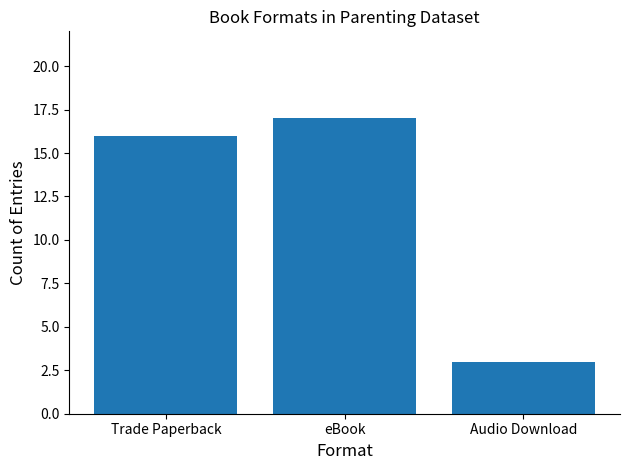

List the labels in order of value, largest first.

eBook, Trade Paperback, Audio Download